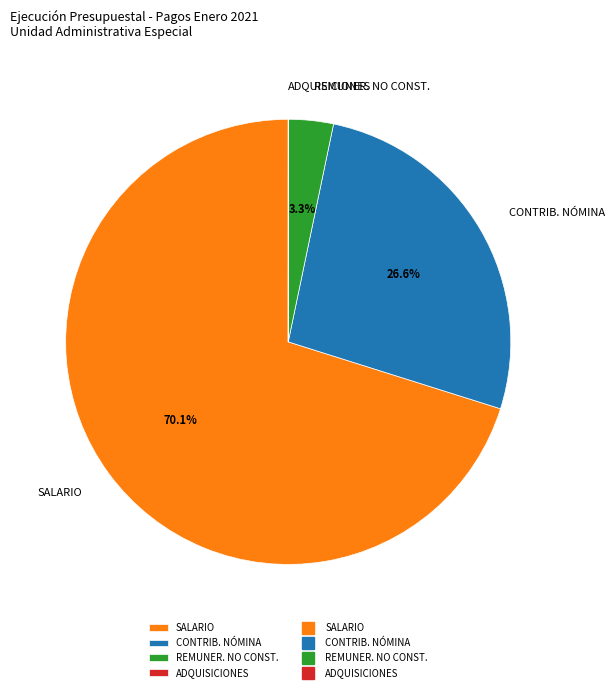

Which slice is the largest?

SALARIO